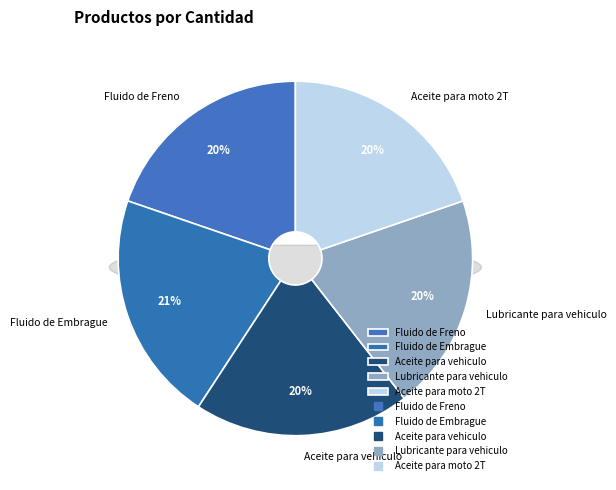

True or false: Aceite para vehiculo accounts for 20% of the total.

True